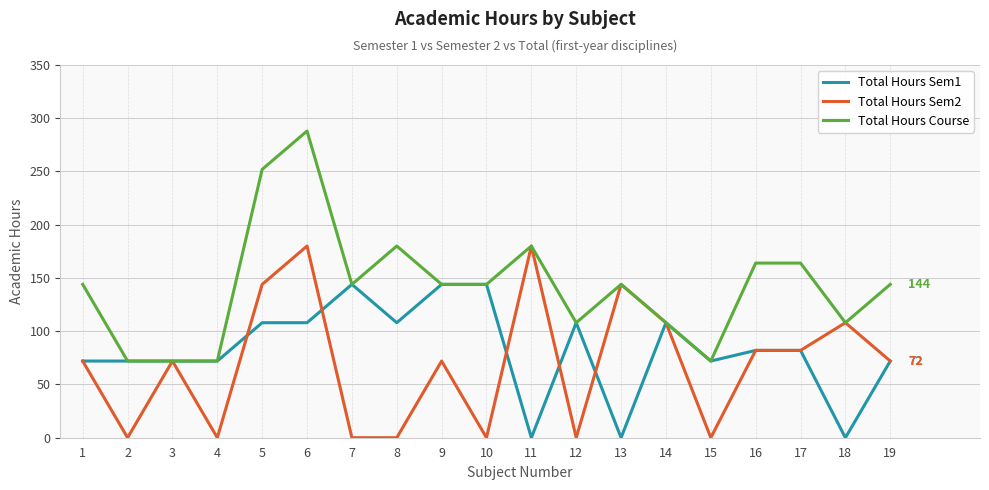

True or false: Total Hours Sem2 and Total Hours Sem1 intersect in this chart.

True